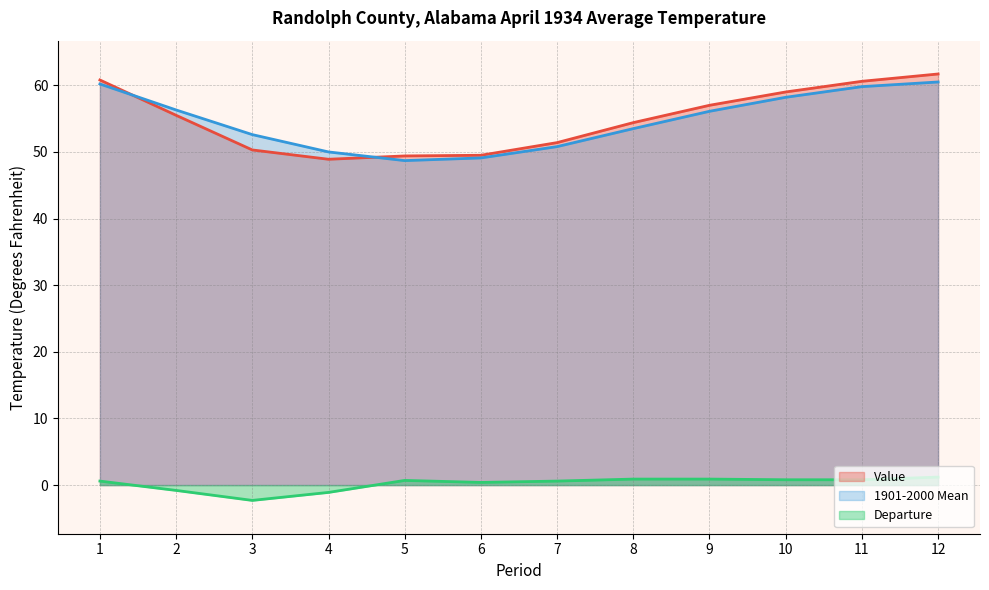

Is it true that Value equals 60.6 at 11?

True